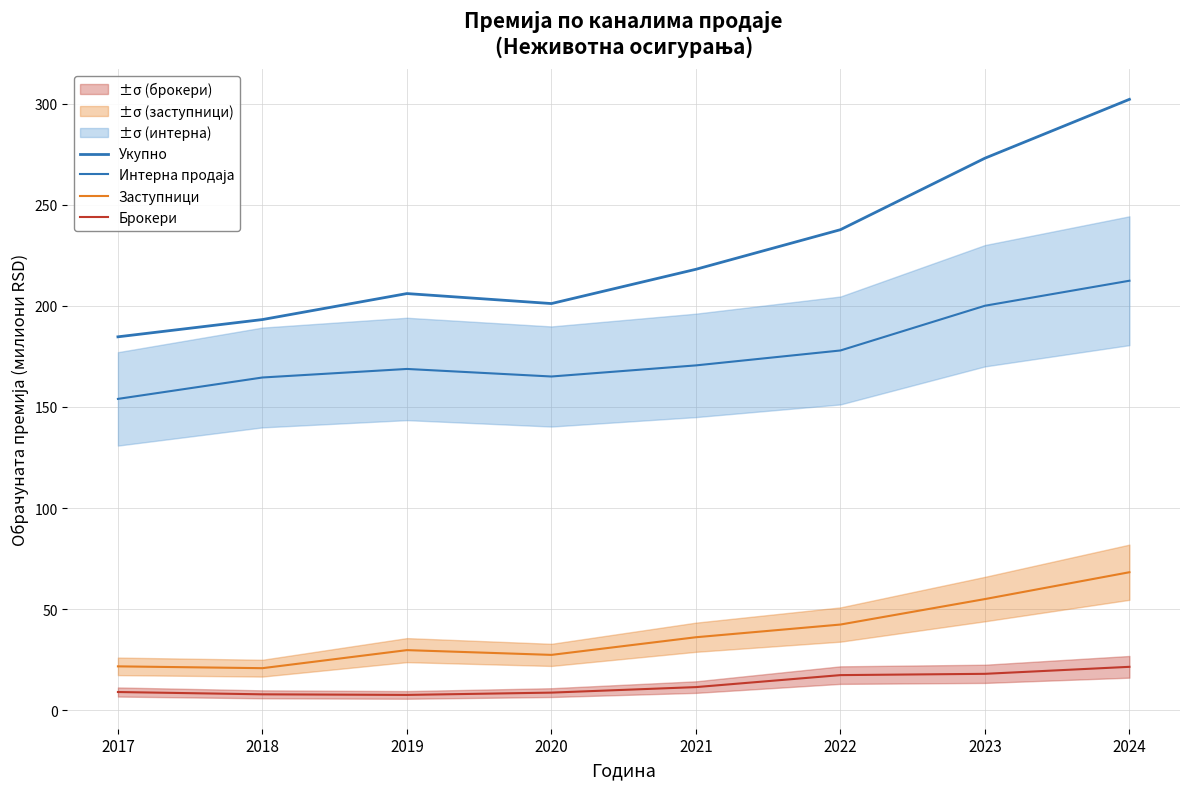

Reading left to right, extract all data points from this chart.

Укупно: 184.7	193.2	206.1	201.1	218.1	237.7	273.0	302.1
Интерна продаја: 154.0	164.6	168.8	165.1	170.6	177.9	200.1	212.4
Заступници: 21.7	20.8	29.7	27.4	36.1	42.4	55.0	68.3
Брокери: 9.0	7.9	7.6	8.7	11.4	17.4	18.0	21.5